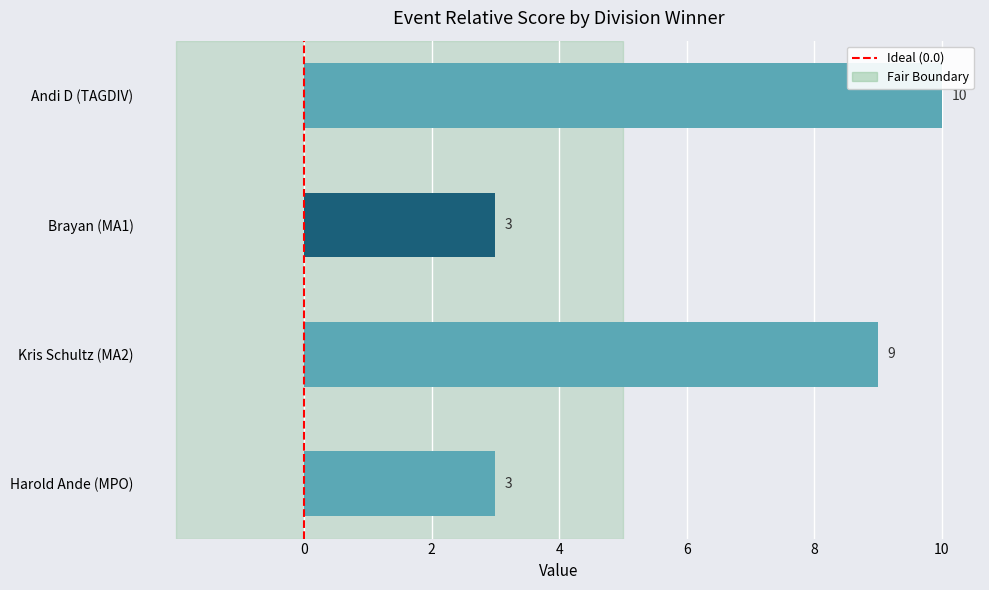

The value at Andi D (TAGDIV) is 10. True or false?

True